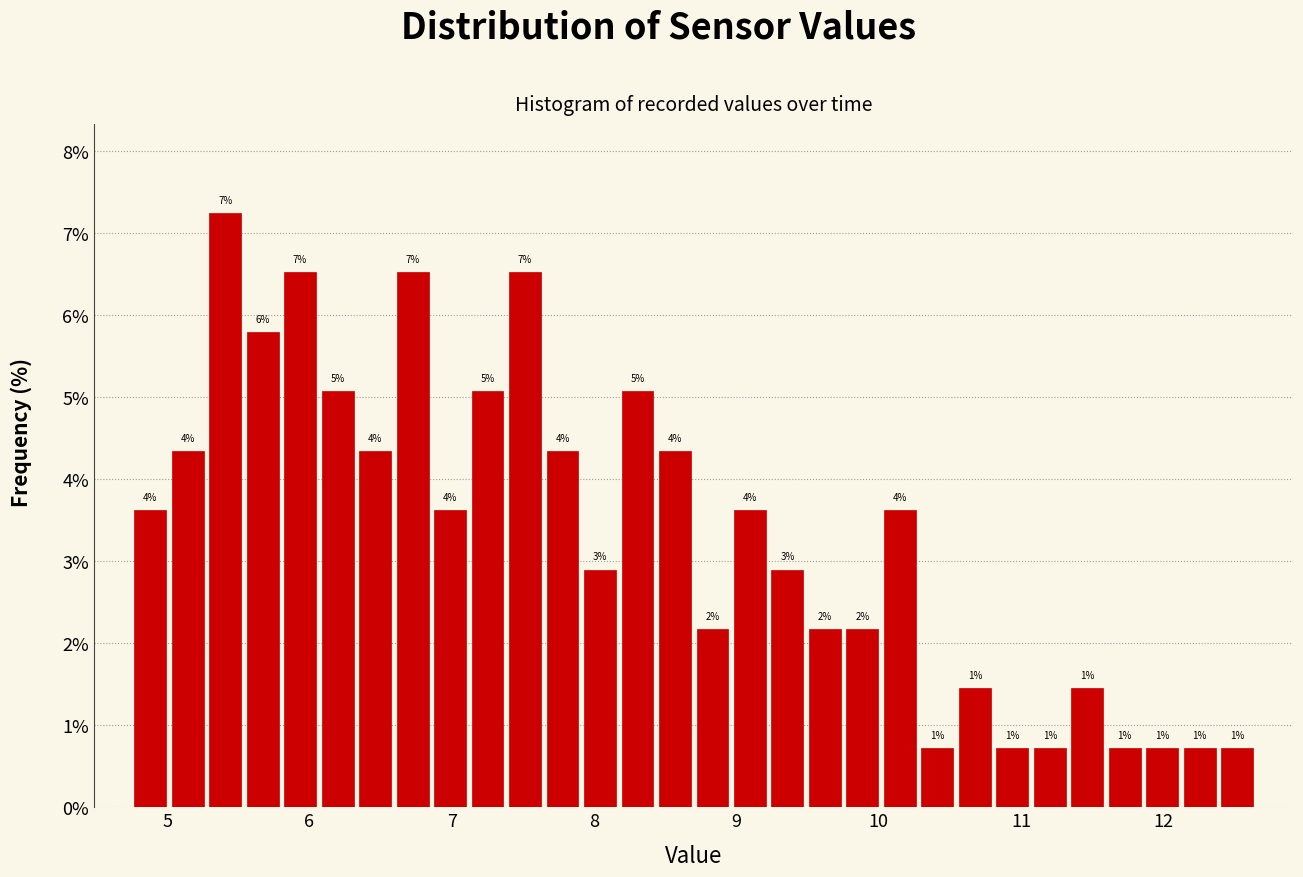

Read against the x-axis, roughly where is the centre of the tallest bar?

5.4